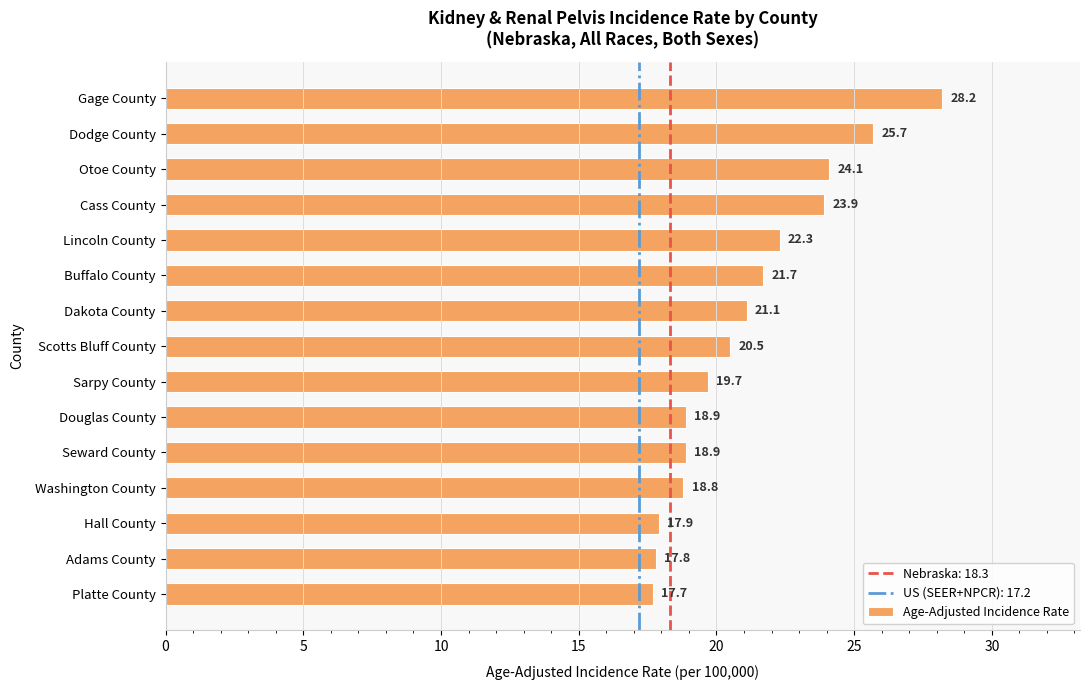

What is the sum of all values?

317.2